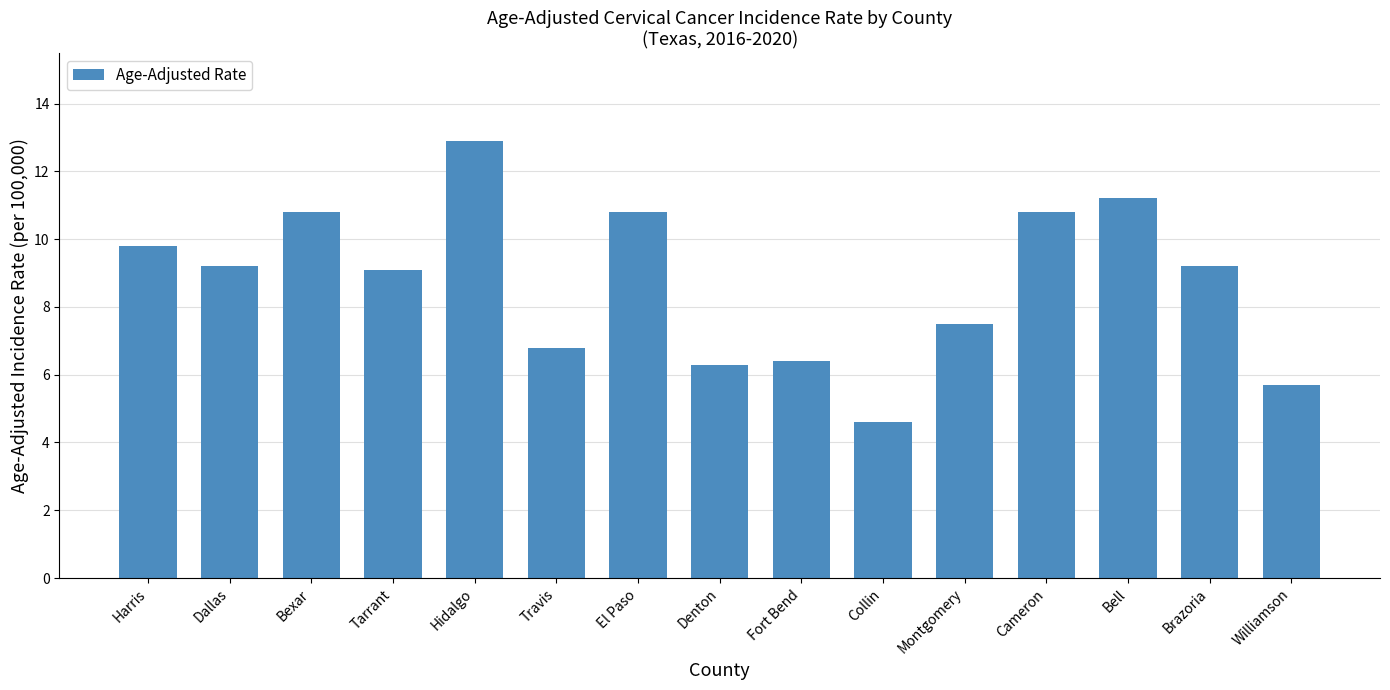

True or false: the data shows 6.3 at Tarrant.

False